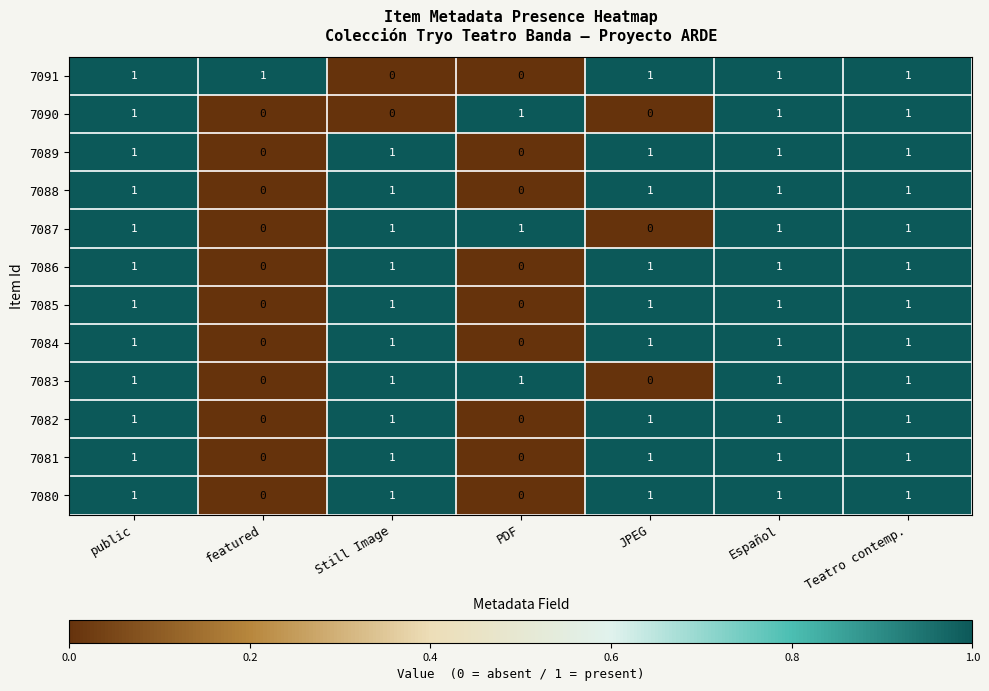

True or false: 7080 has a value of 1 at Still Image.

True